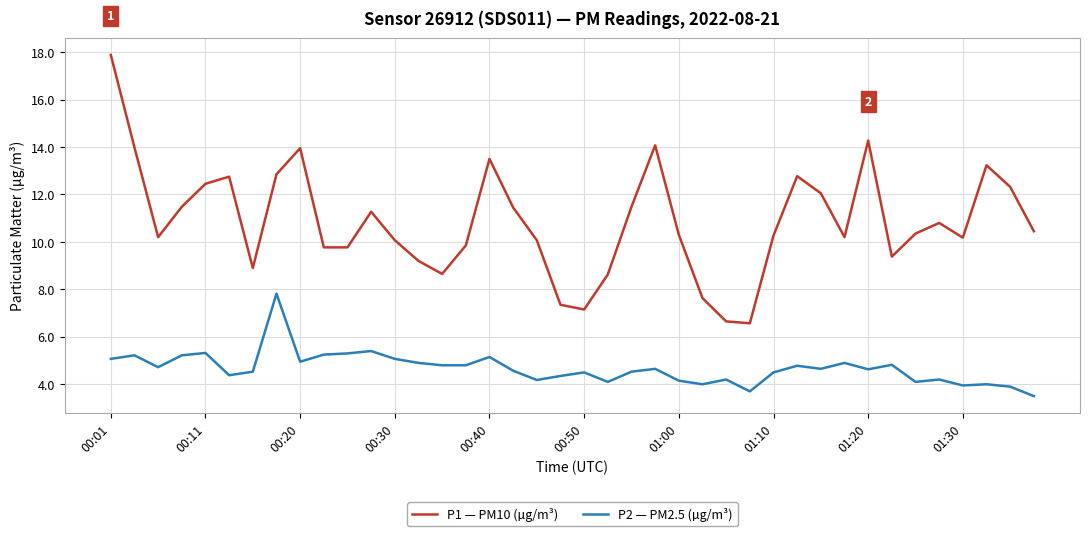

Is this an area chart (filled region under the line)?

No